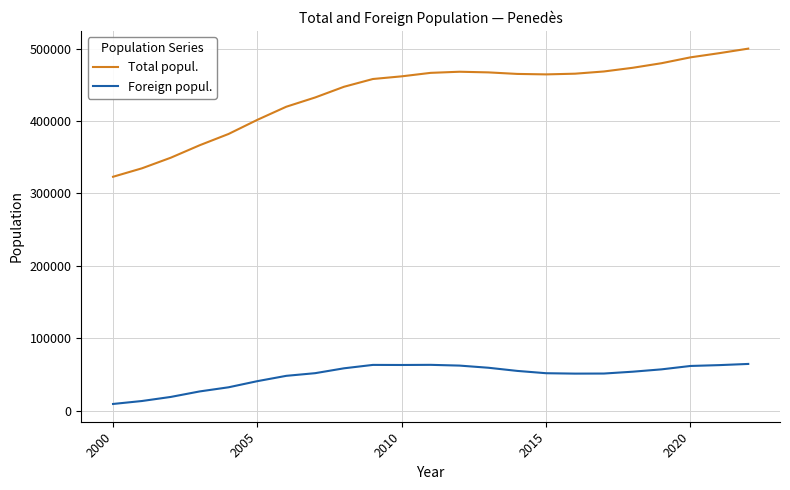

What is the maximum value shown in the chart?

499836